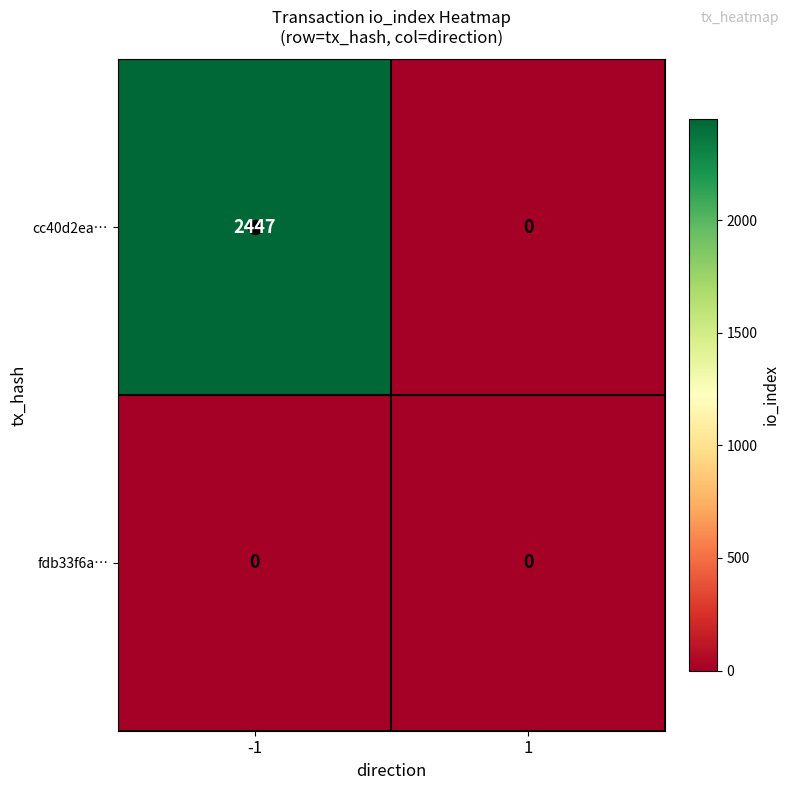

How many categories are shown in the chart?

2